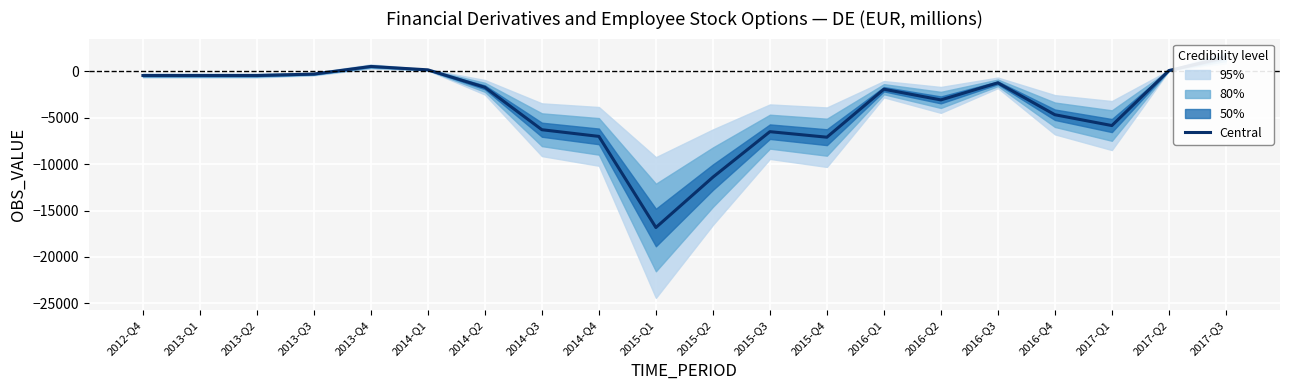

What is the label of the 18th point from the left?

2017-Q1